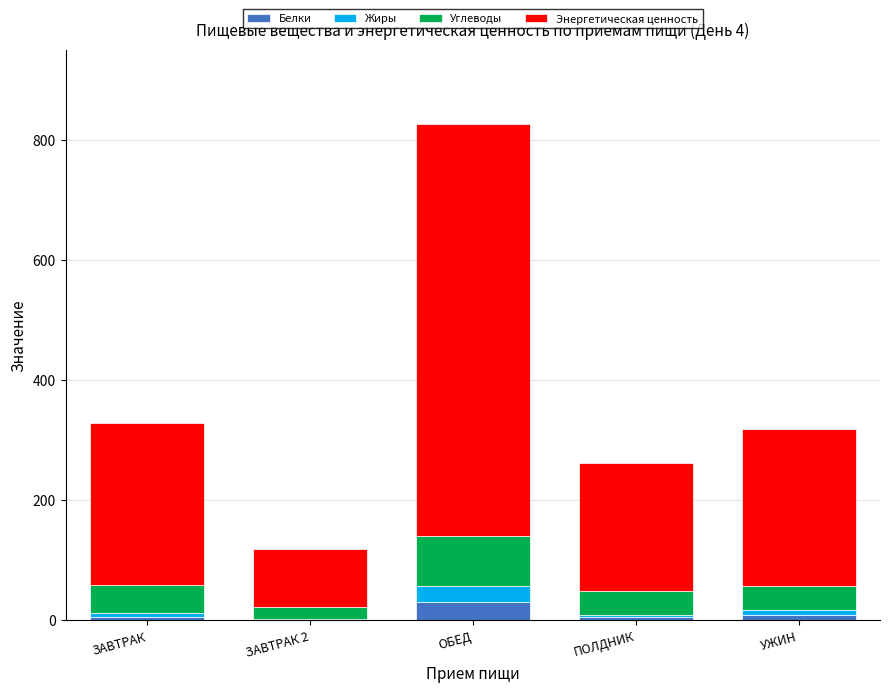

At which category is the sum across all series the highest?

ОБЕД